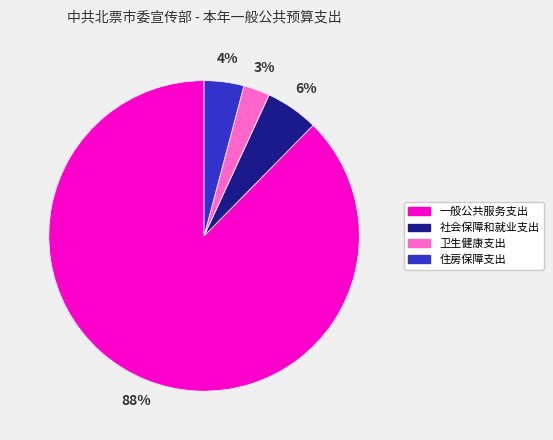

Which has a higher value, 卫生健康支出 or 住房保障支出?

住房保障支出